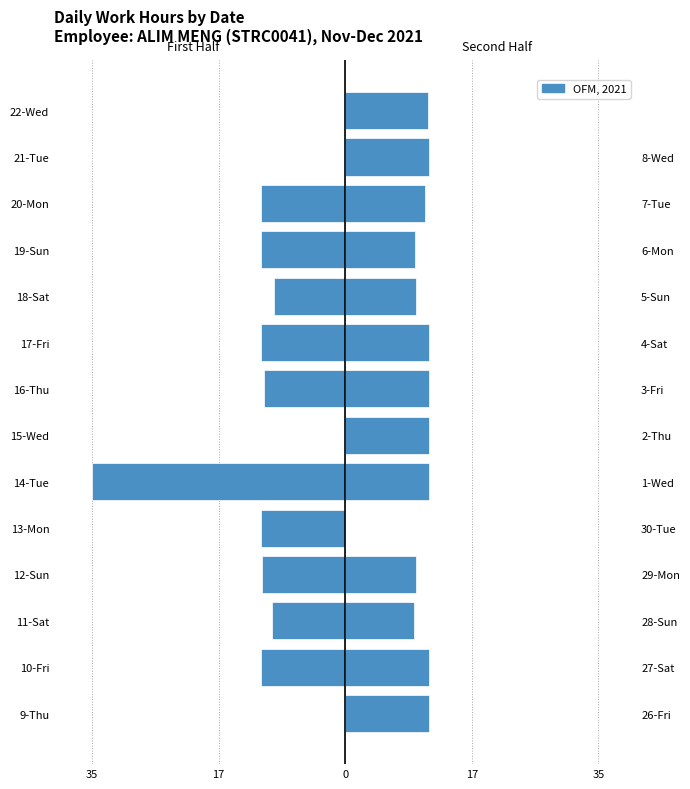

Which series has the widest spread of values?

First Half (Nov 26 – Dec 9)